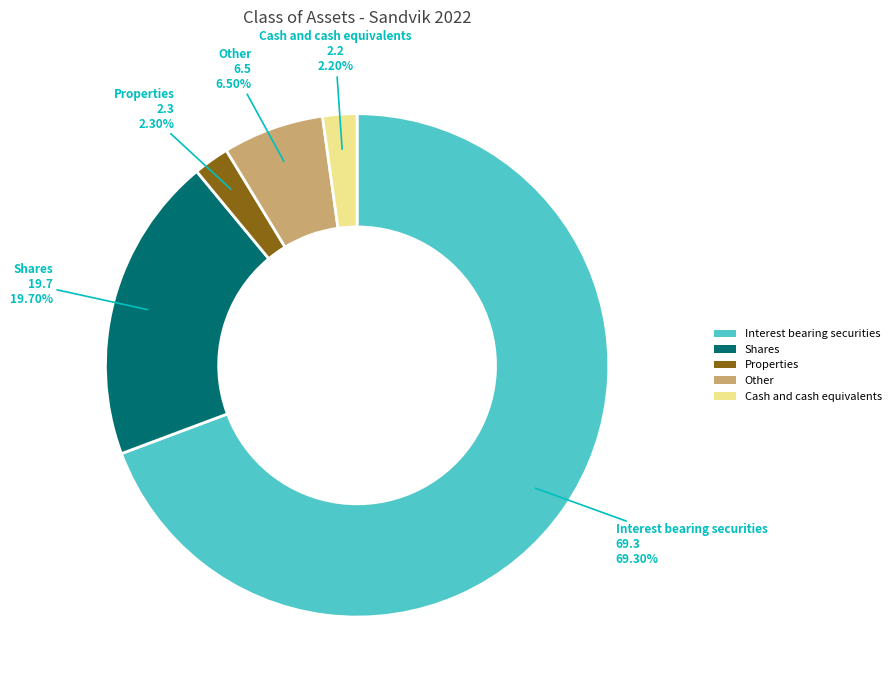

Is there a majority slice in this chart?

Yes